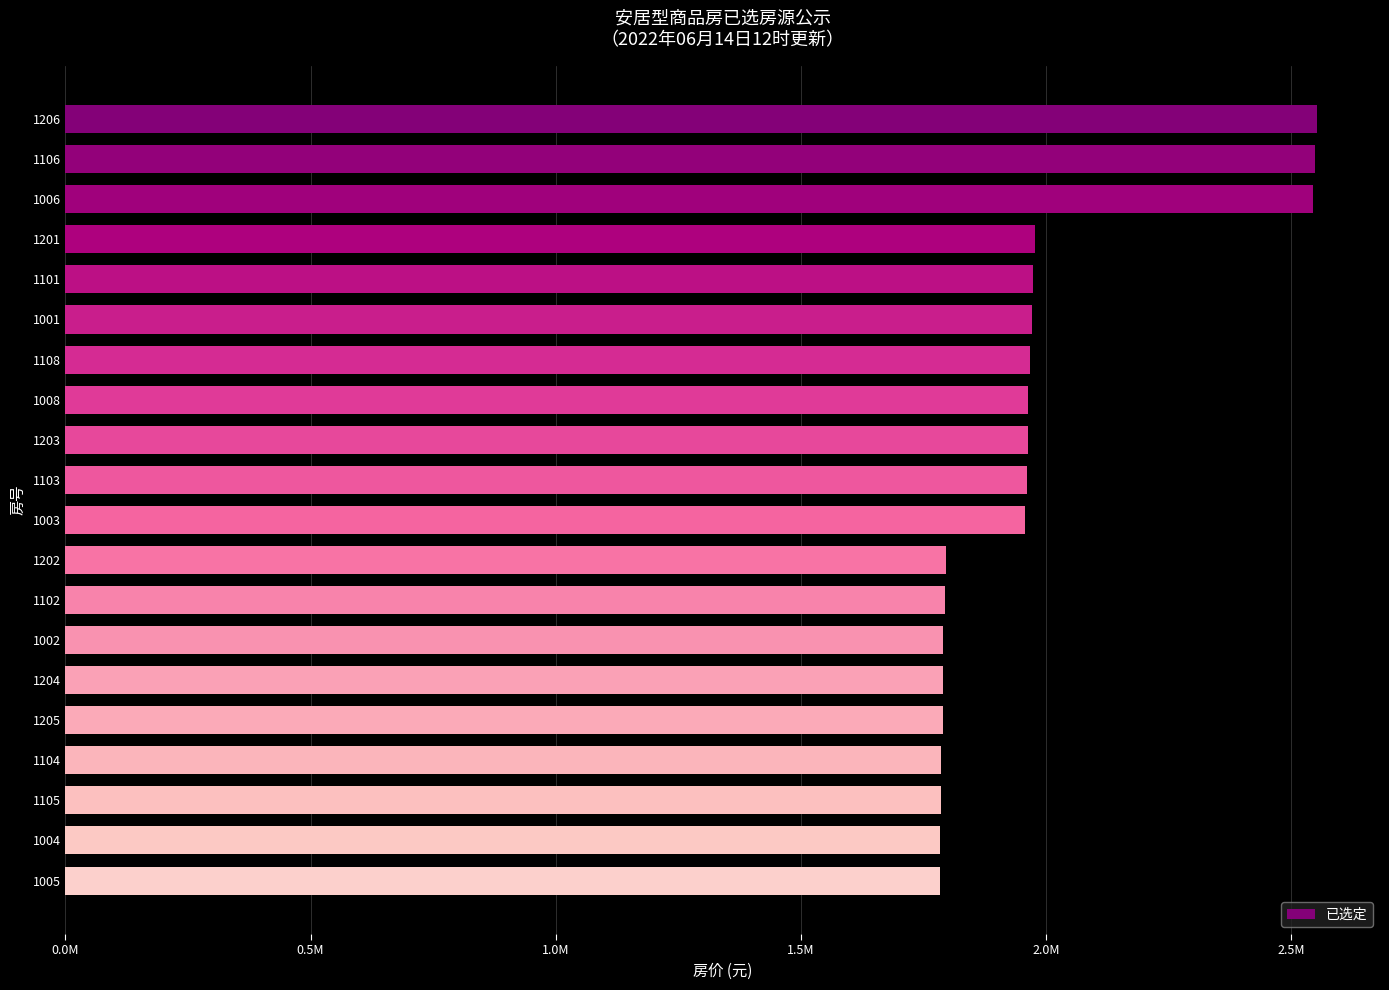

What is the greatest value displayed?

2553666